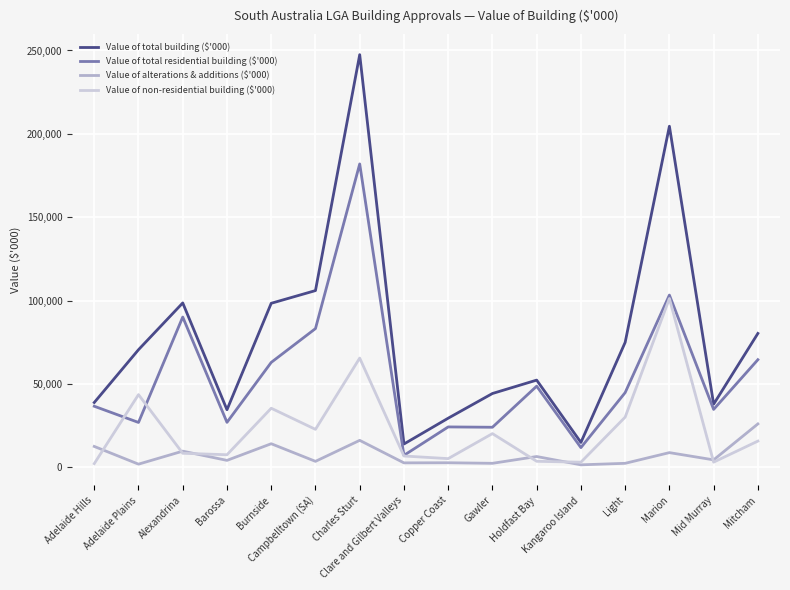

How many series are shown in this chart?

4